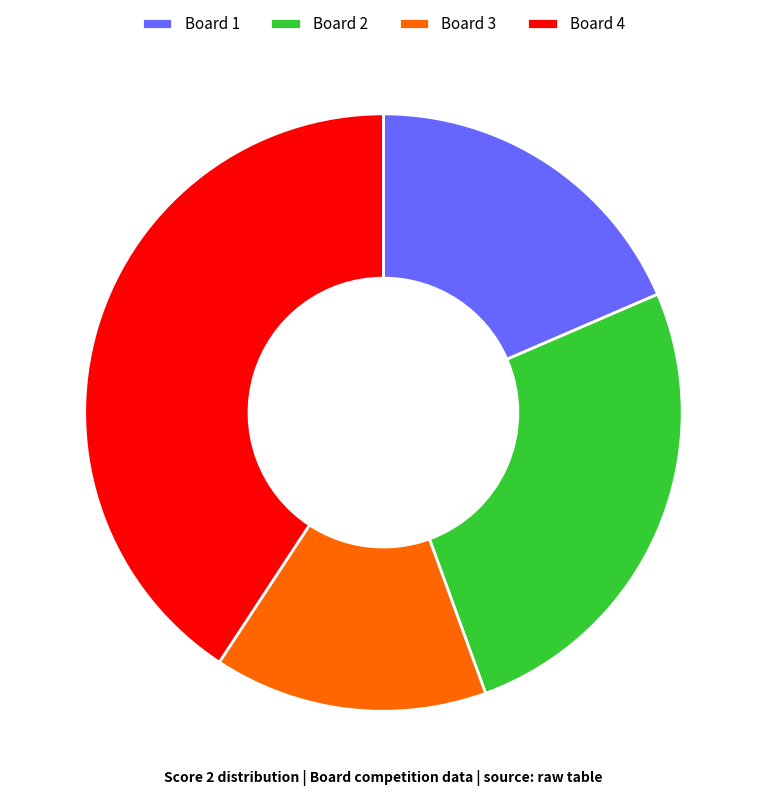

Between Board 2 and Board 4, which is larger?

Board 4